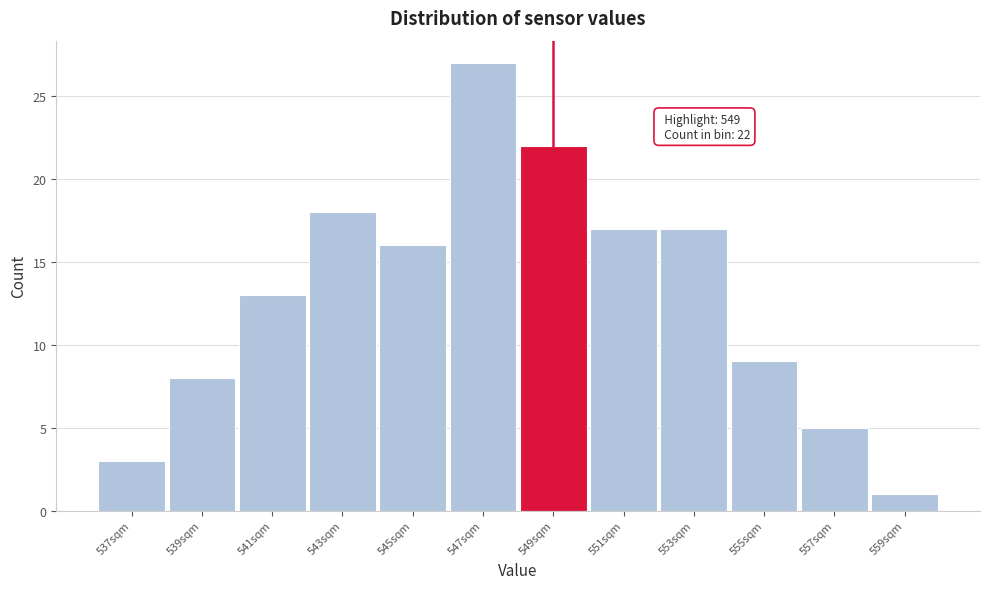

Reading right to left, what are all the values shown in this chart?

559sqm=1	557sqm=5	555sqm=9	553sqm=17	551sqm=17	549sqm=22	547sqm=27	545sqm=16	543sqm=18	541sqm=13	539sqm=8	537sqm=3